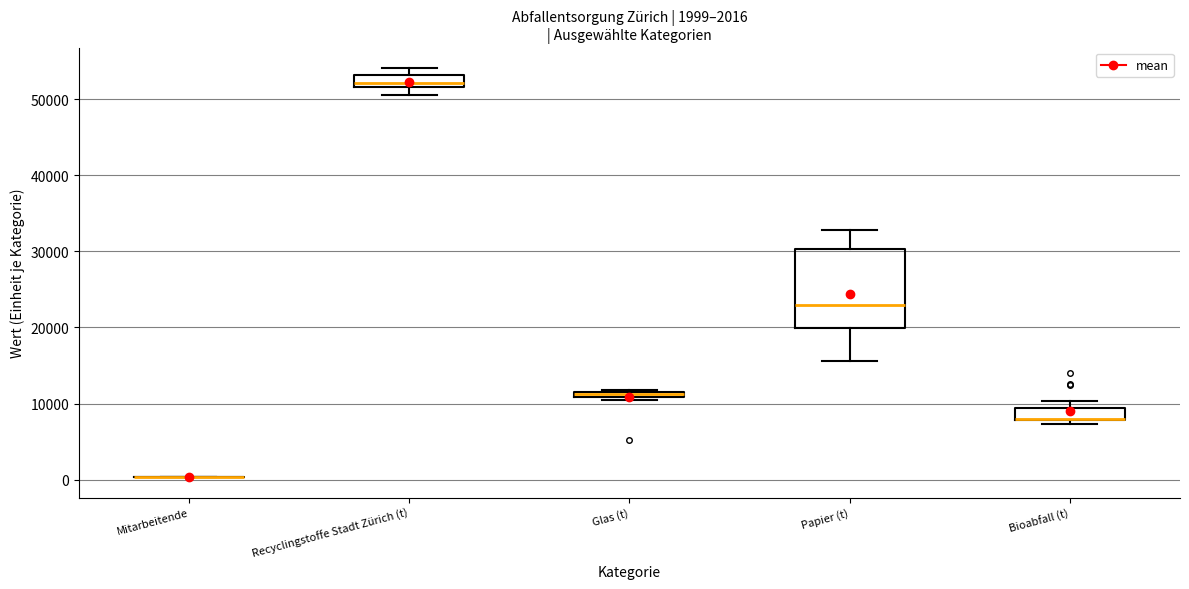

Comparing the boxes themselves (not the whiskers), which one is the tallest?

Papier (t)